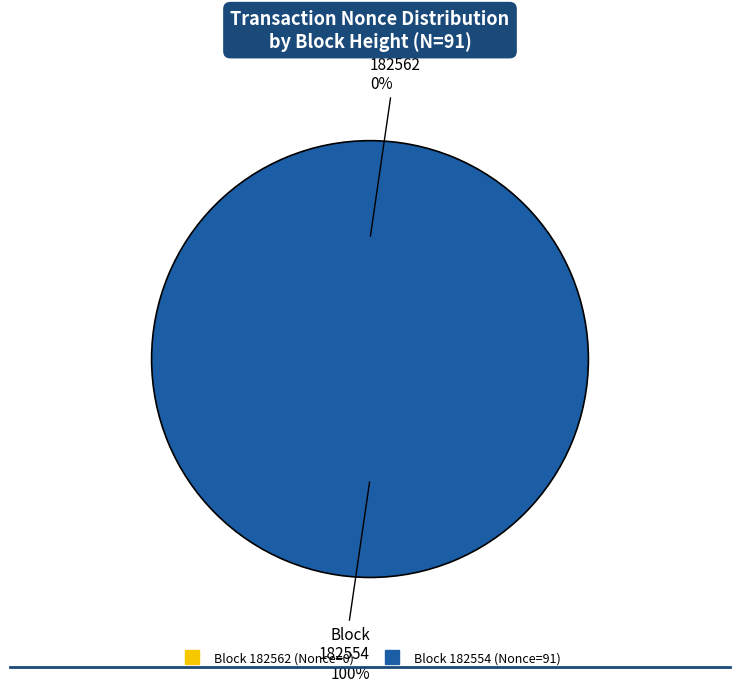

Which category has the biggest portion of the pie?

182554